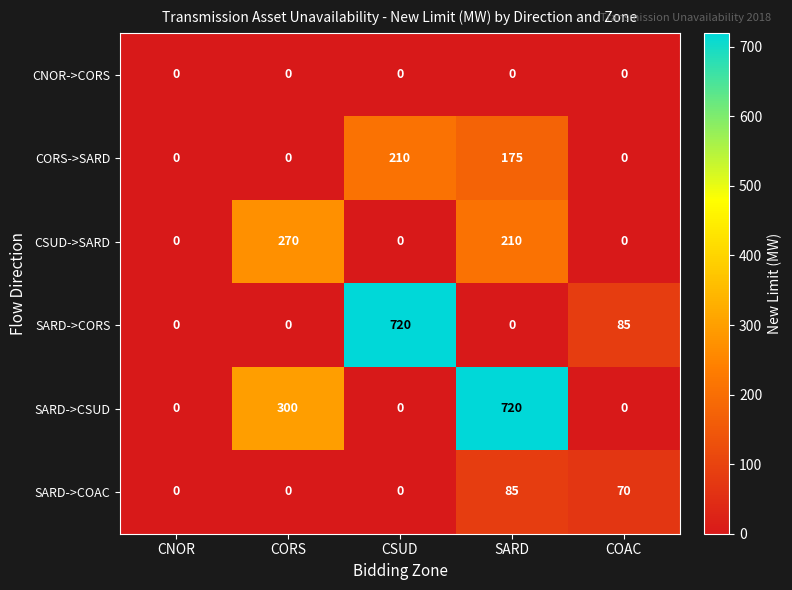

Which category has the highest value in the CSUD->SARD series?

CORS